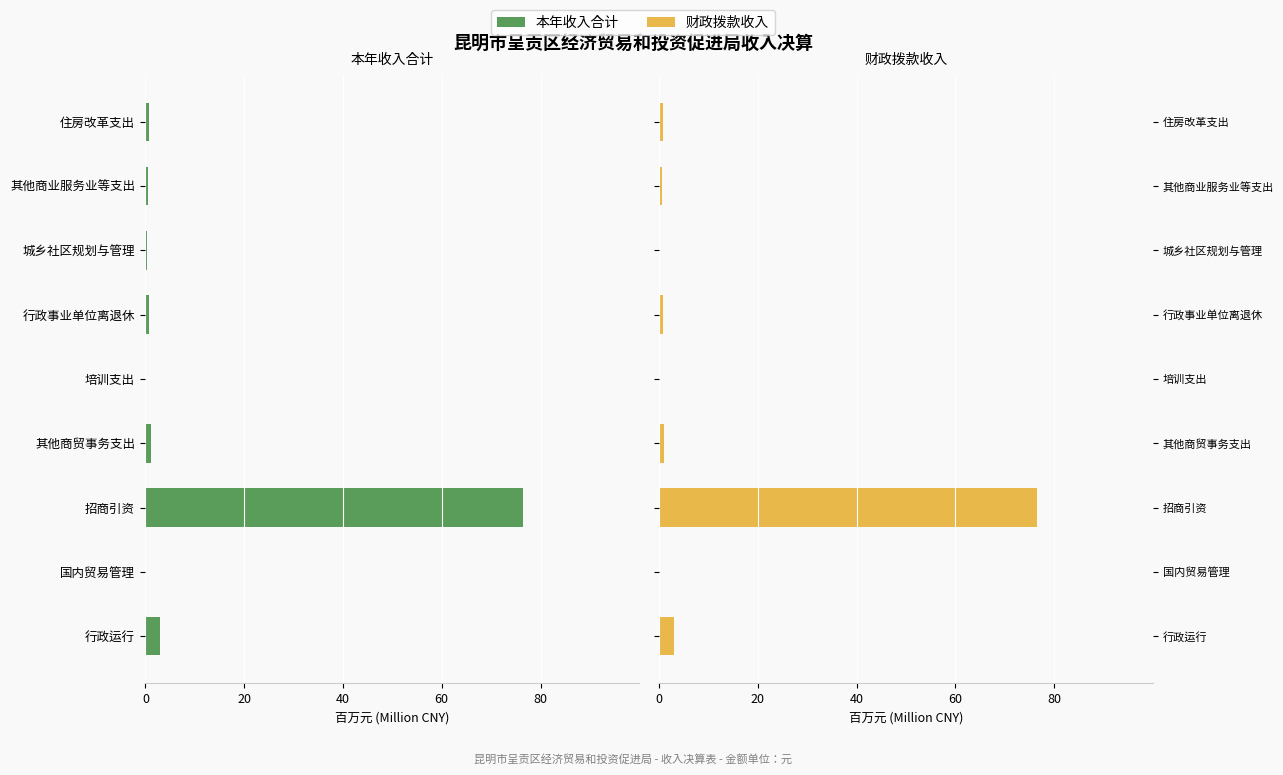

What position from the left is 行政运行?

1